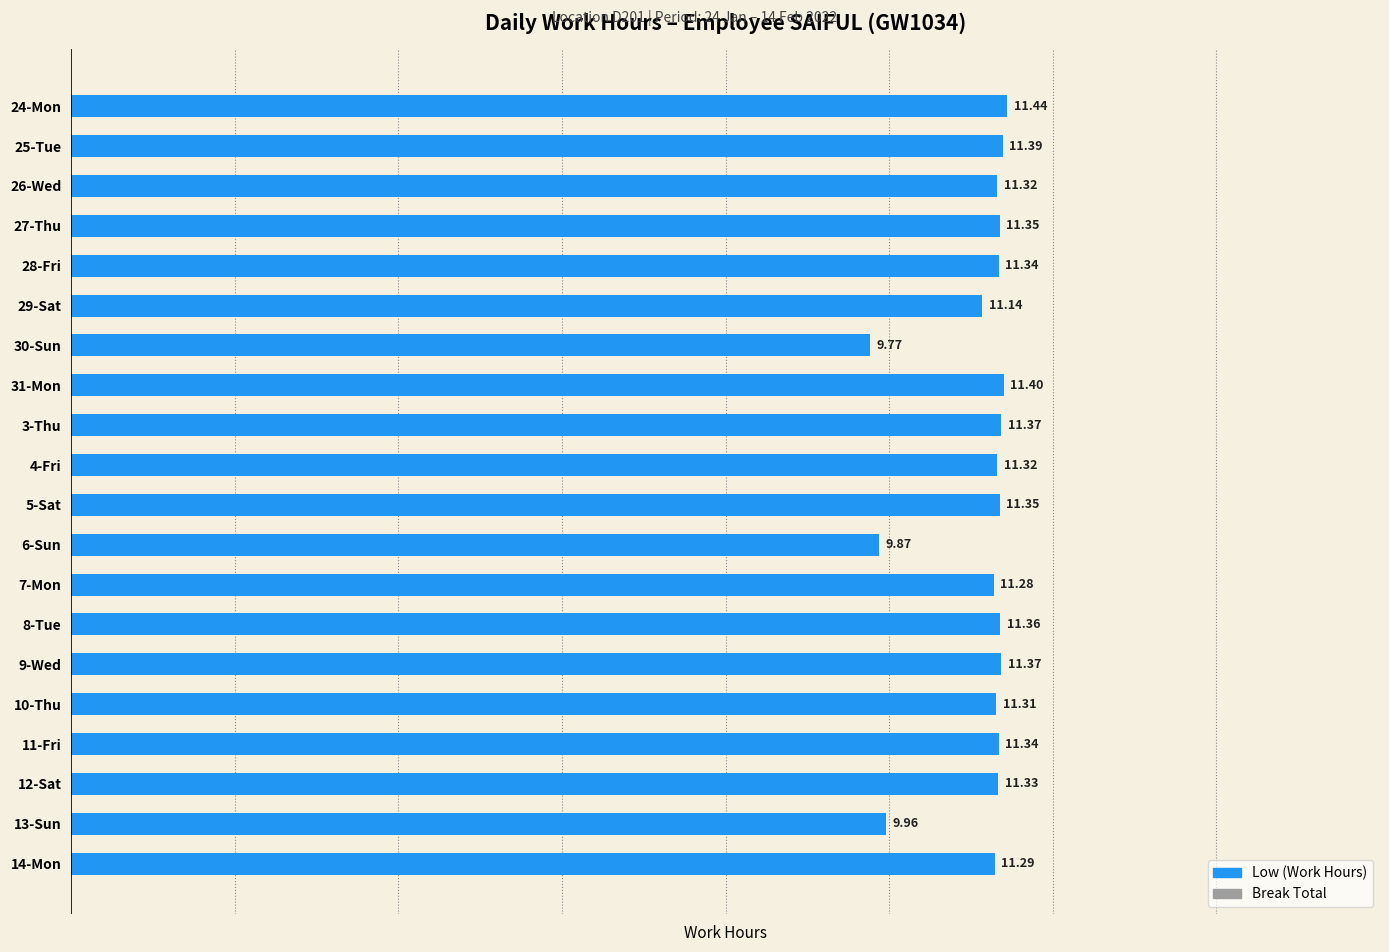

What is the sum of all values?

222.3